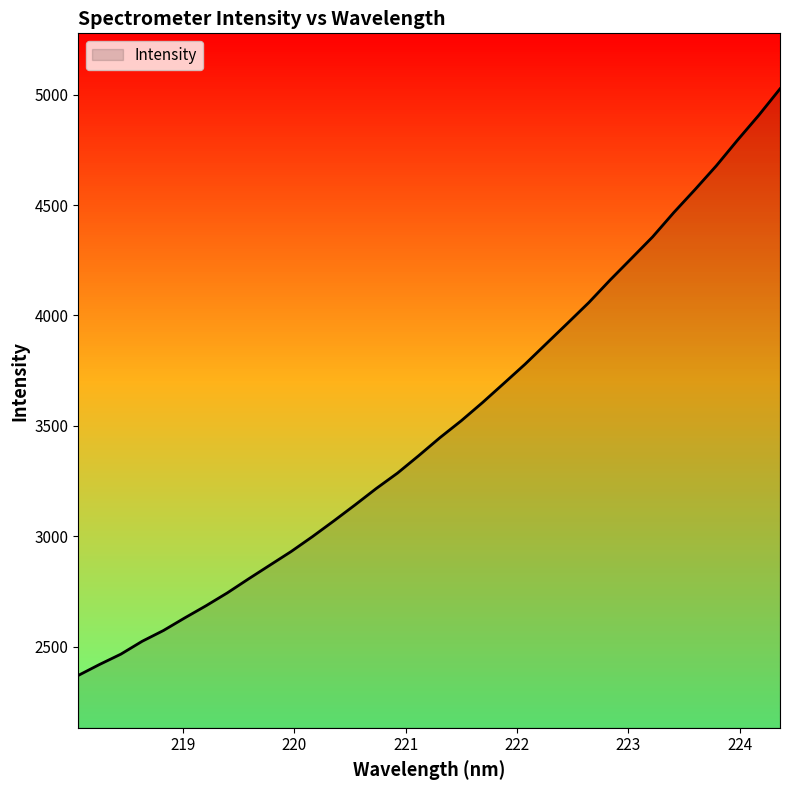

Which has a higher value, 218.6332 or 221.1174?

221.1174